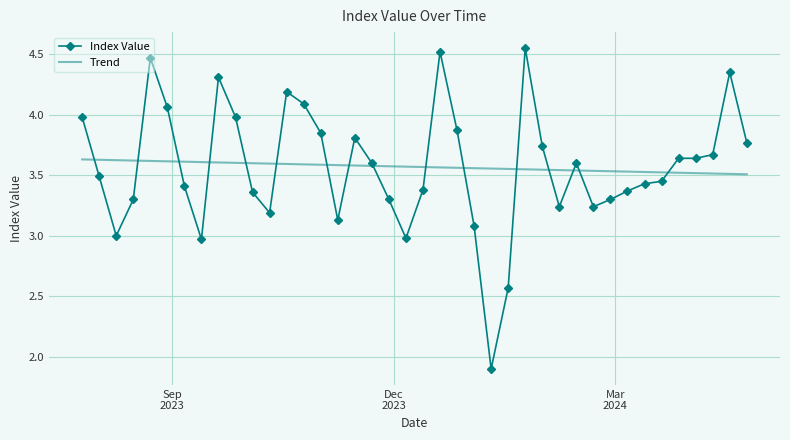

How many intersections are there between Trend and Index Value?

16